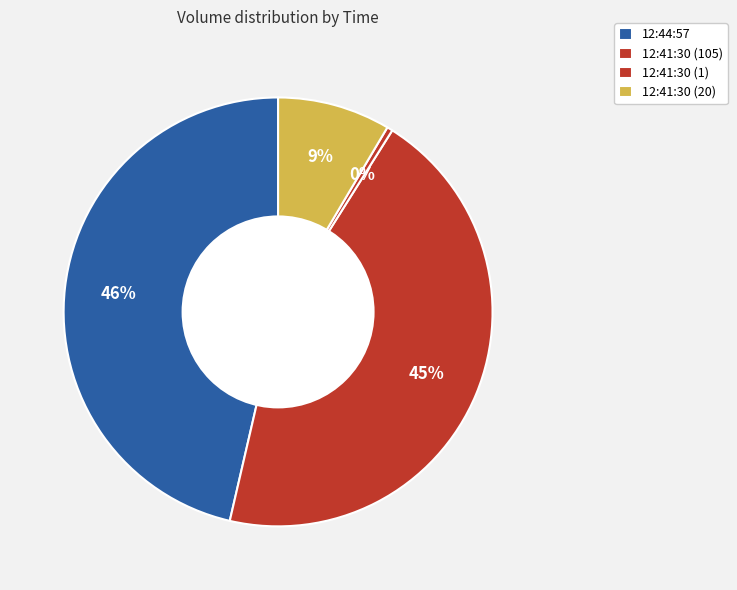

To the nearest percent, what is the combined percentage of 12:41:30 (1) and 12:41:30 (105)?

45%